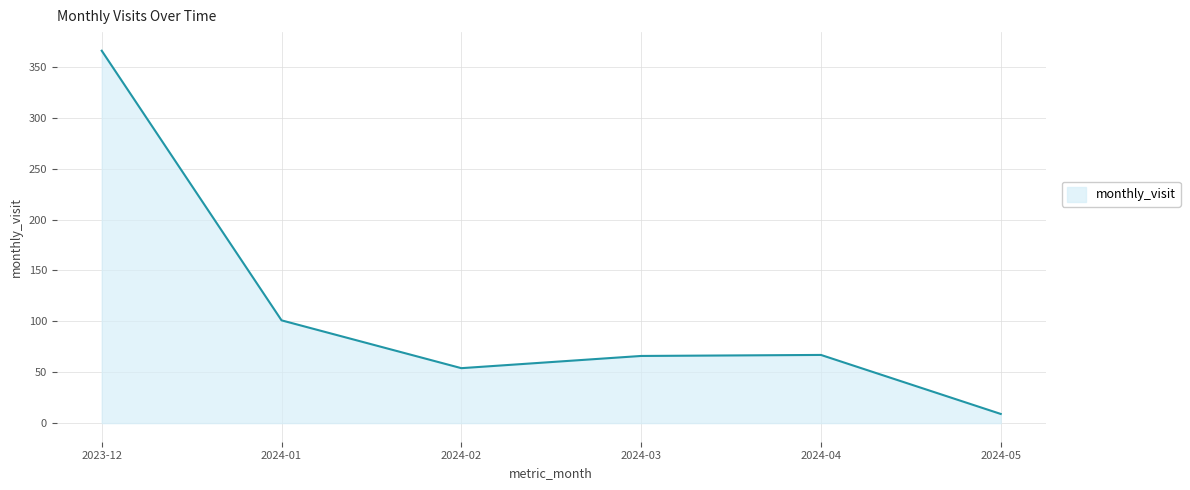

What is the difference between the maximum and minimum values?

357